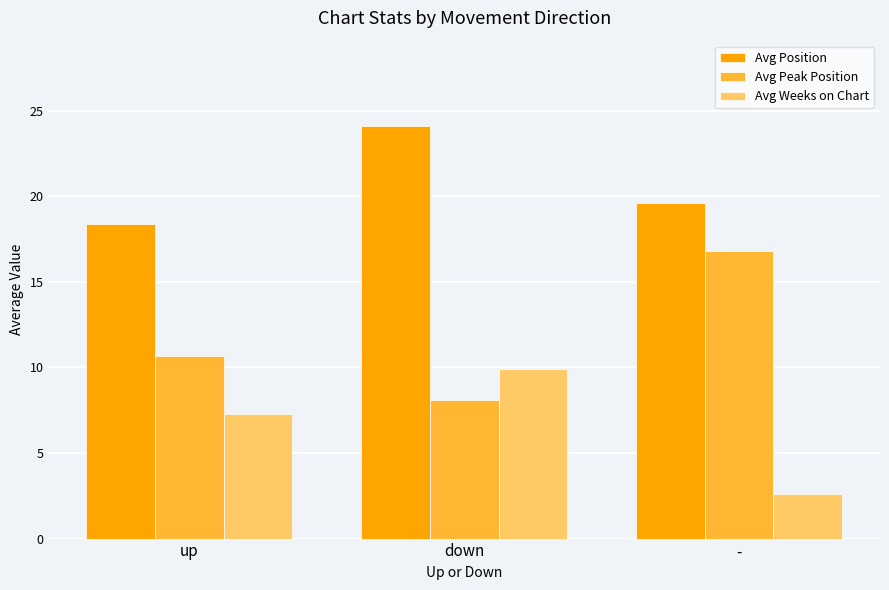

Which series changed the most between down and -?

Avg Peak Position